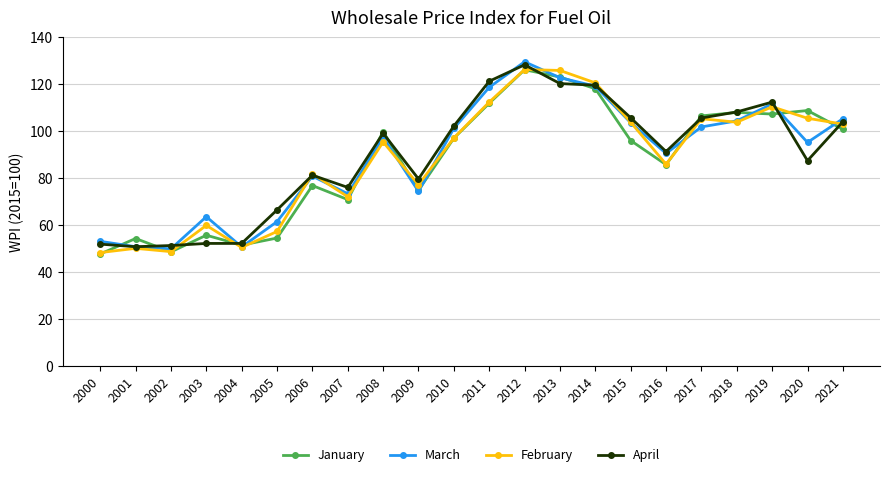

At which label does January first exceed 97?

2008